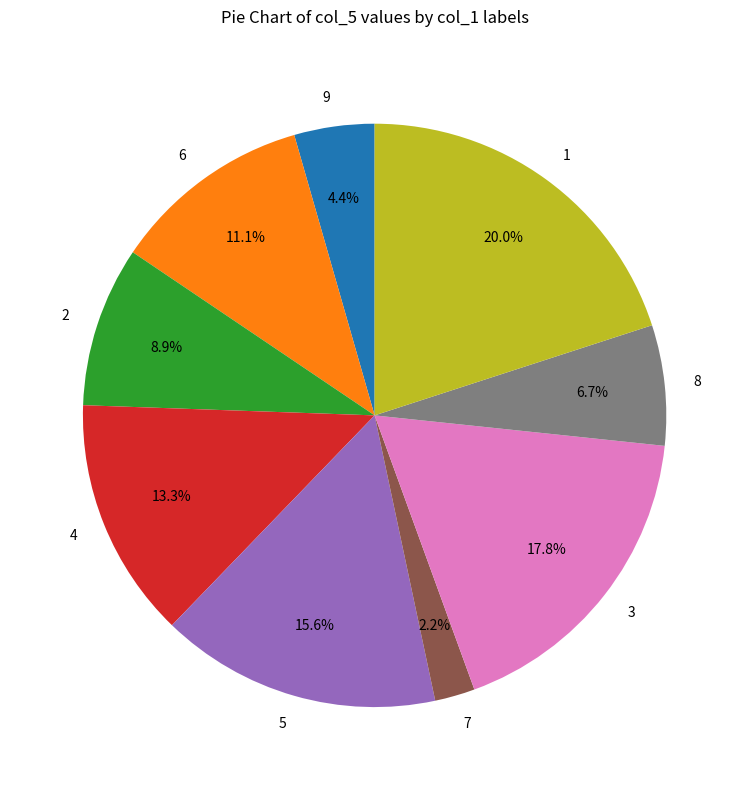

What is the largest slice in the pie chart?

1